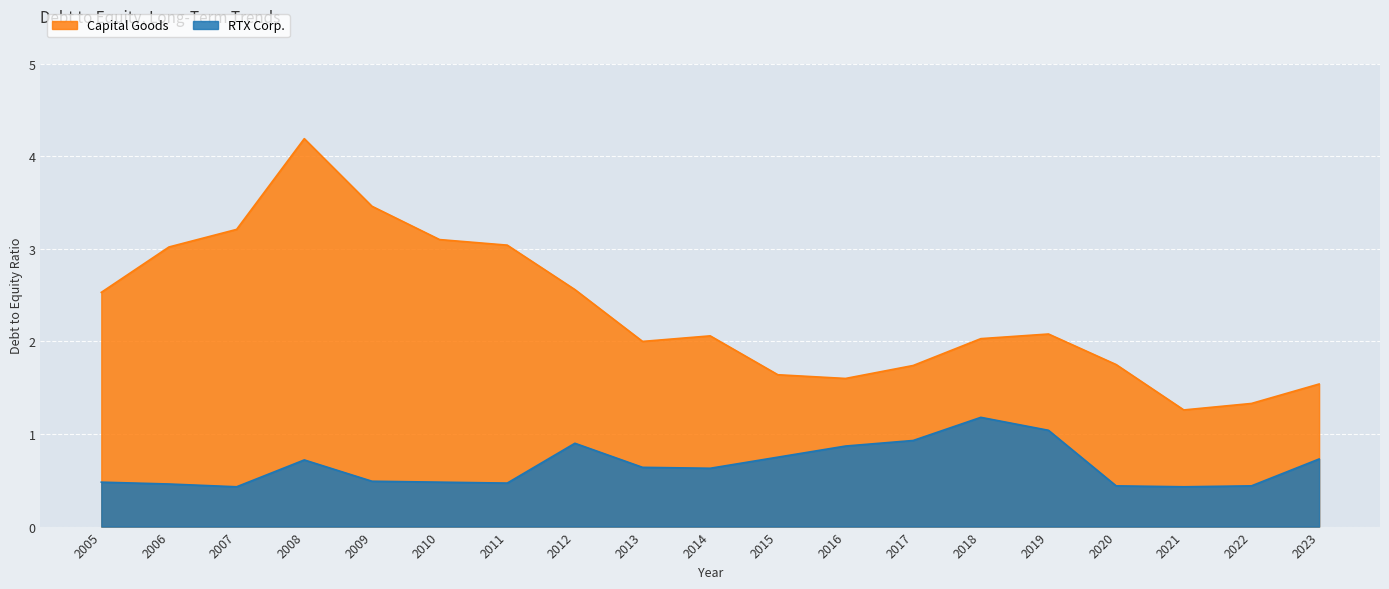

What is the minimum value for Capital Goods?

1.3